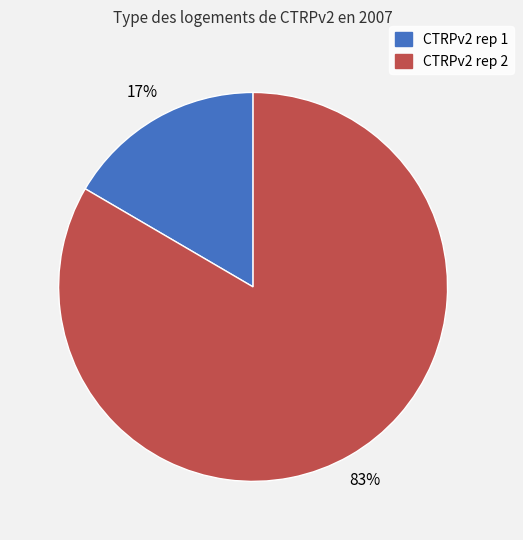

Which slice represents more than half of the pie?

CTRPv2 rep 2